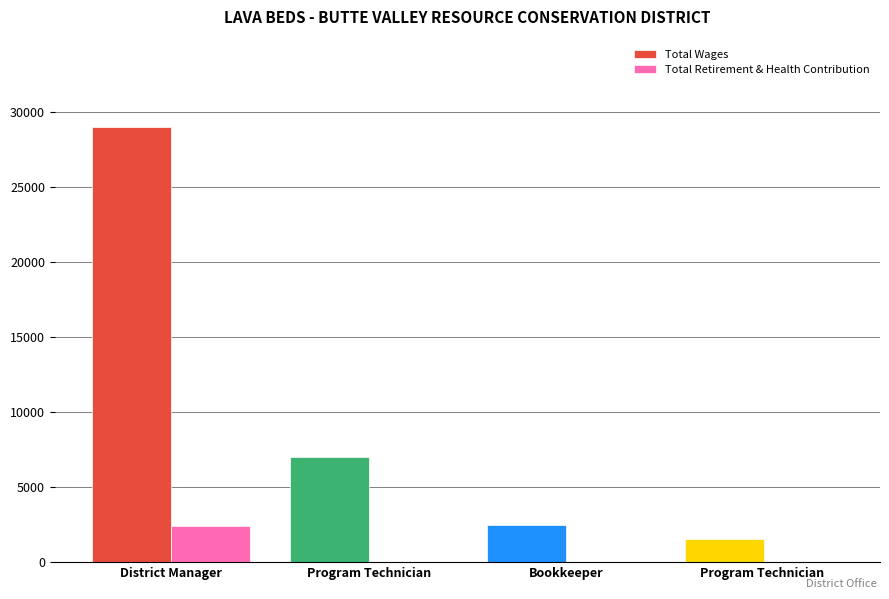

Reading left to right, what are all the values shown in this chart?

Total Wages: 29000	7005	2500	1573
Total Retirement & Health Contribution: 2400	0	0	0